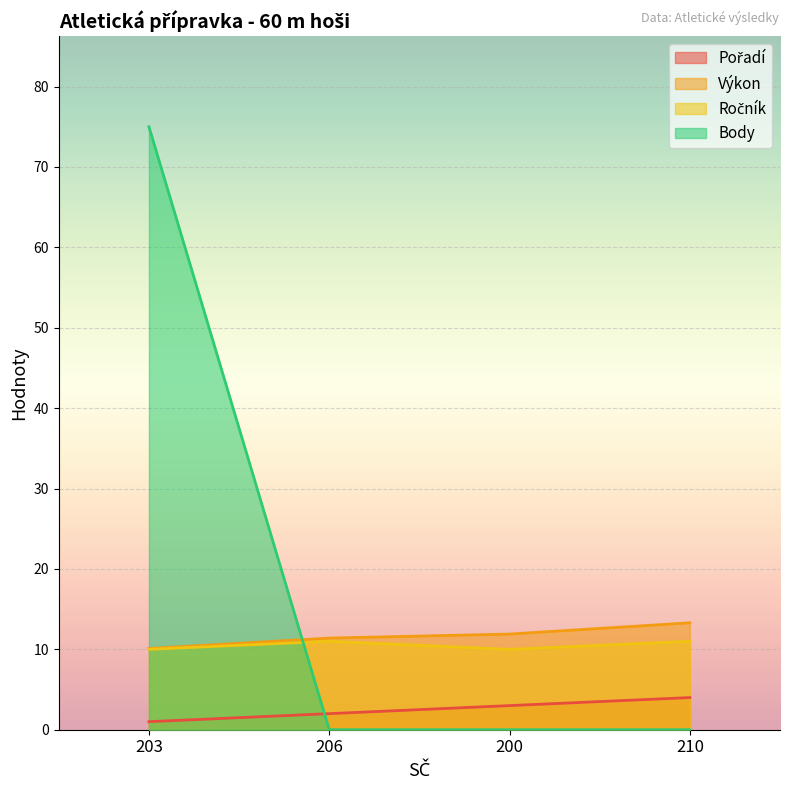

How many values in the Body series exceed 0?

1